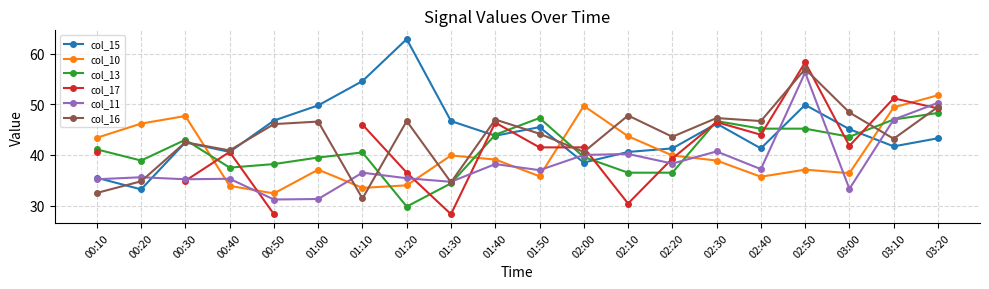

Where does the col_16 series first go above 46?

00:50